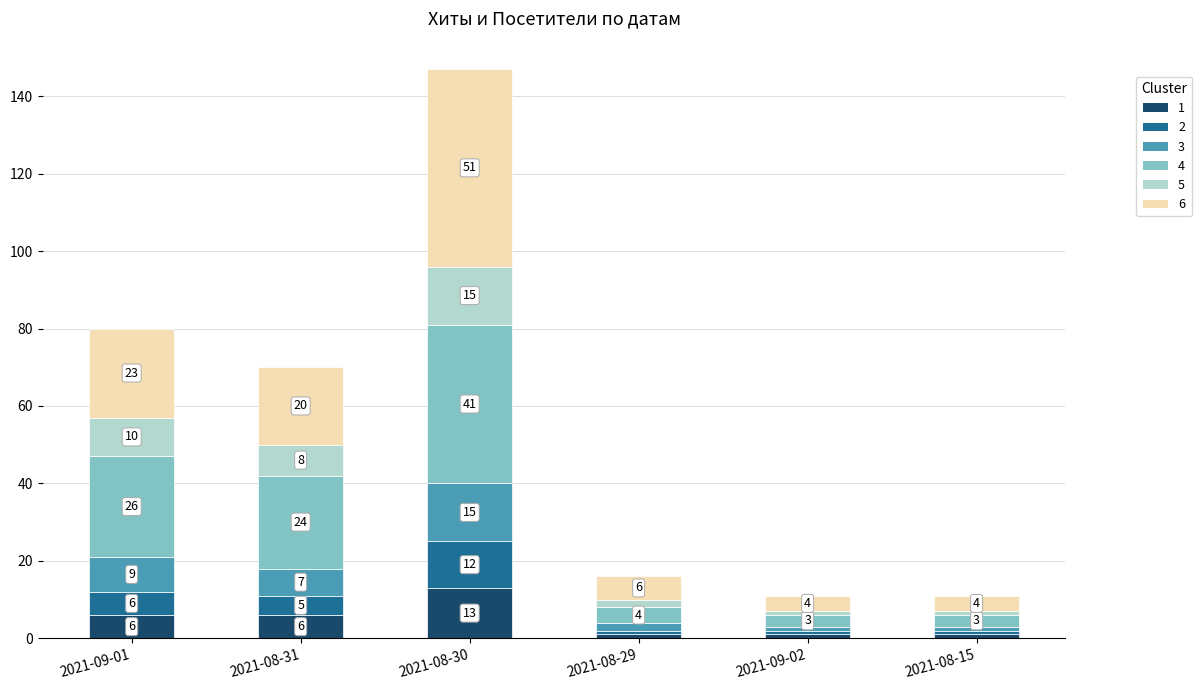

At which category is the sum across all series the highest?

2021-08-30